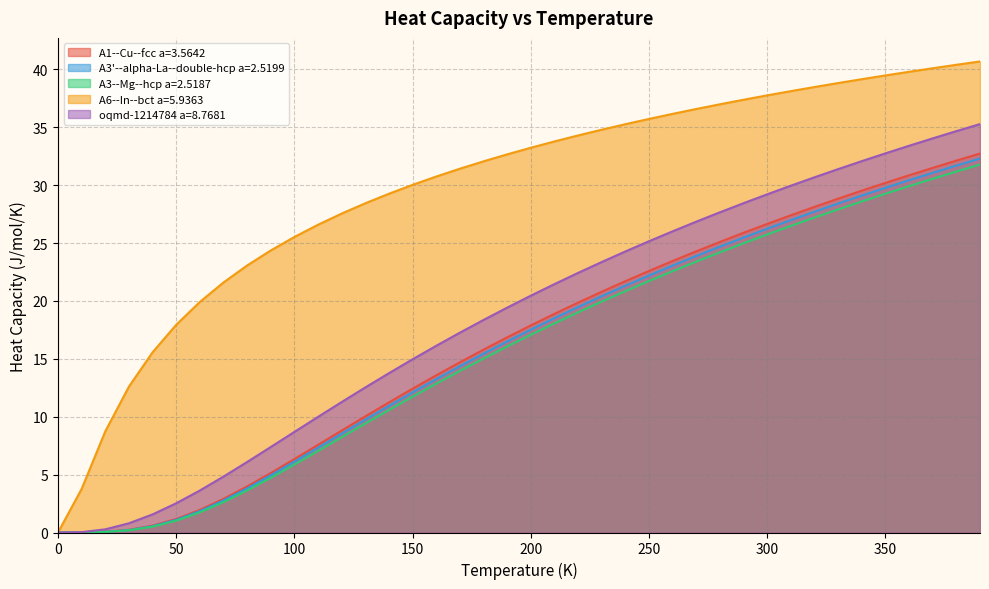

Is it true that A3'--alpha-La--double-hcp a=2.5199 equals 49.7 at 340.0?

False